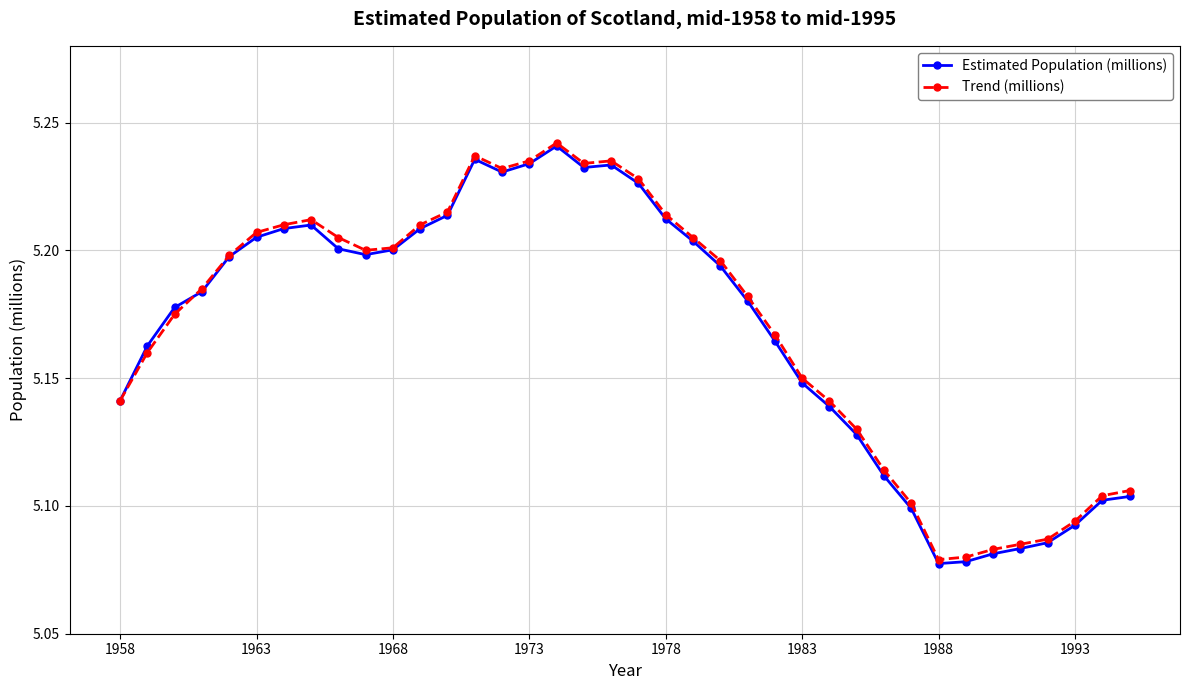

At how many categories does at least one series exceed 5?

38